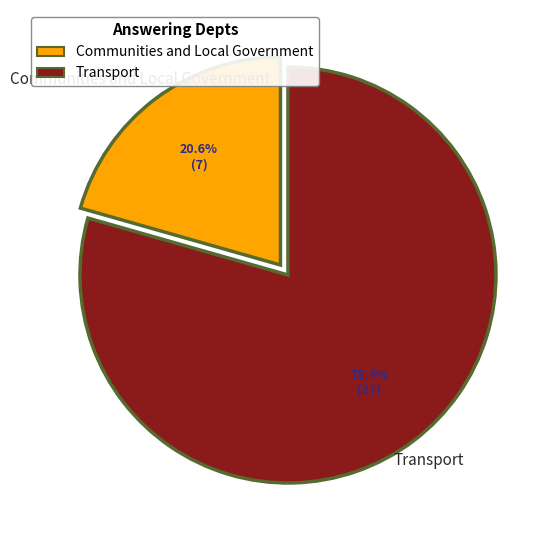

Which slice is the smallest?

Communities and Local Government